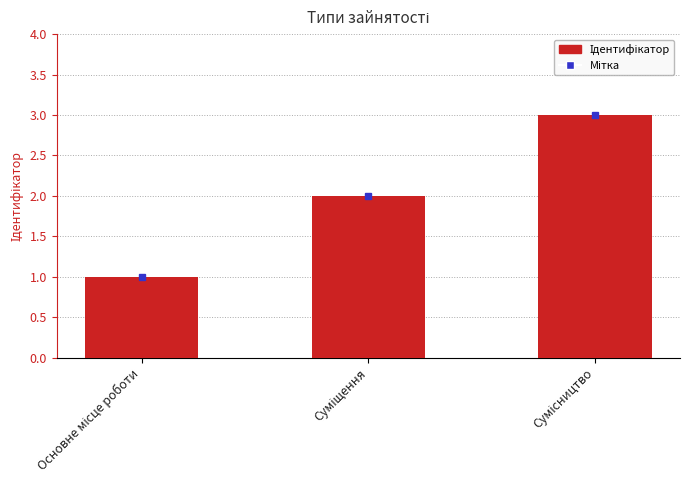

What is the greatest value displayed?

3